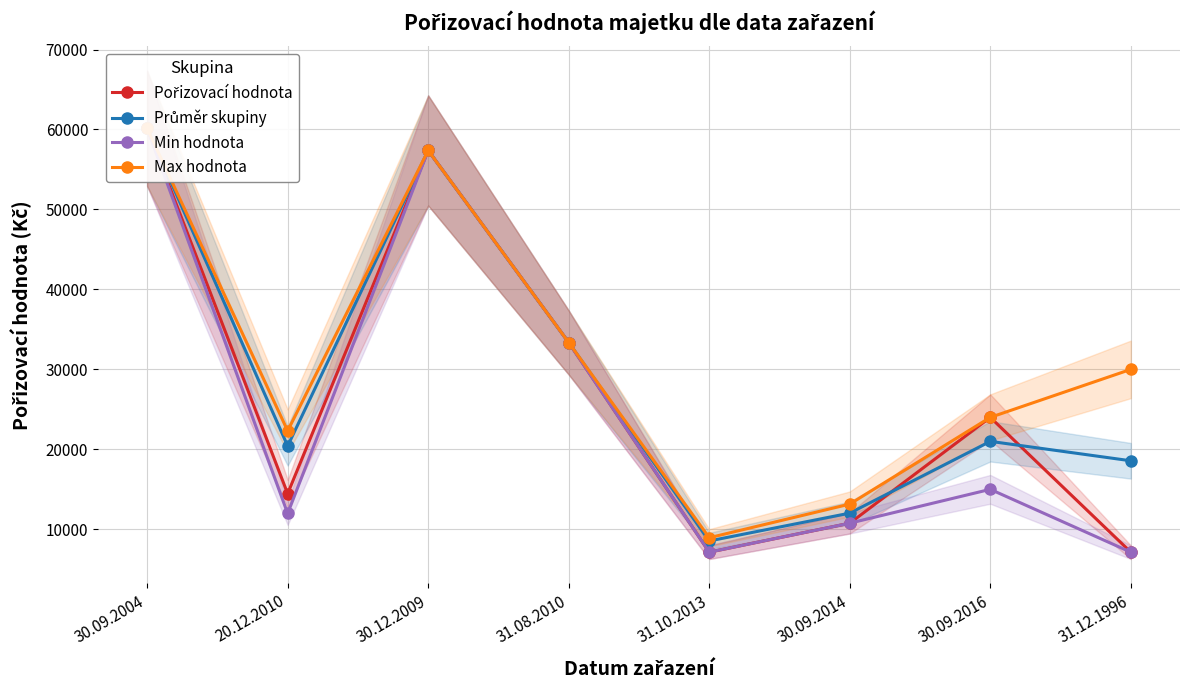

How many values in the Max hodnota series exceed 30000?

3